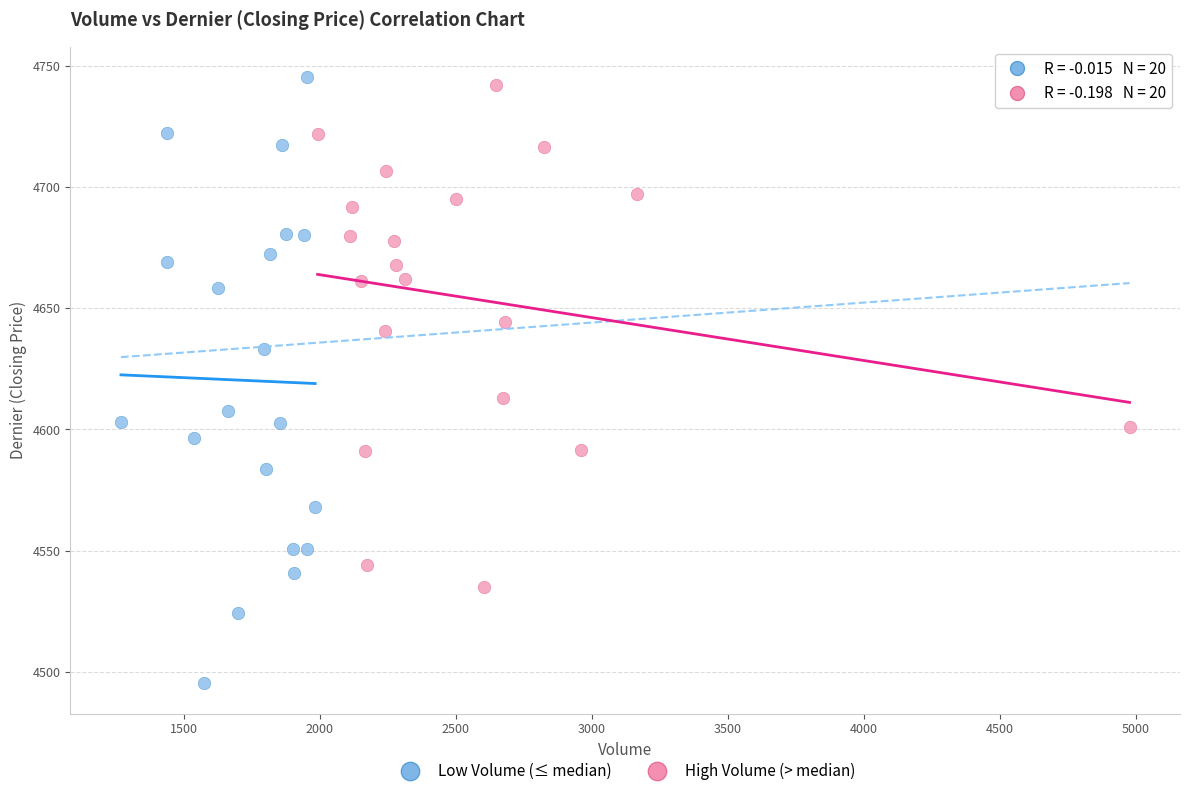

Which series reaches the minimum Y coordinate?

Low Volume (≤ median)